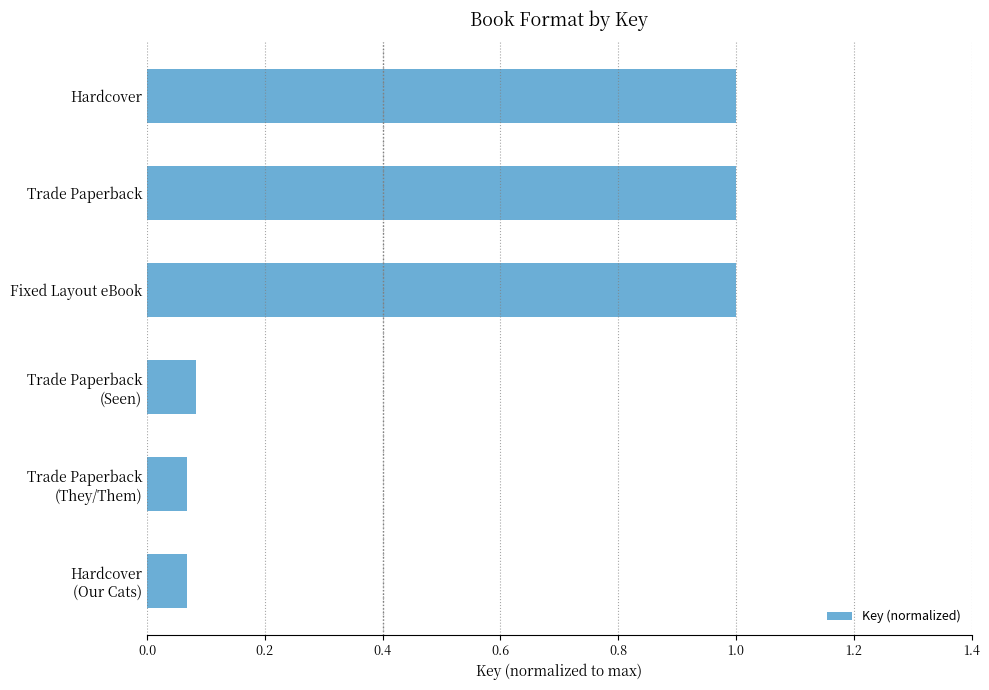

What is the difference between the maximum and minimum values?

0.9